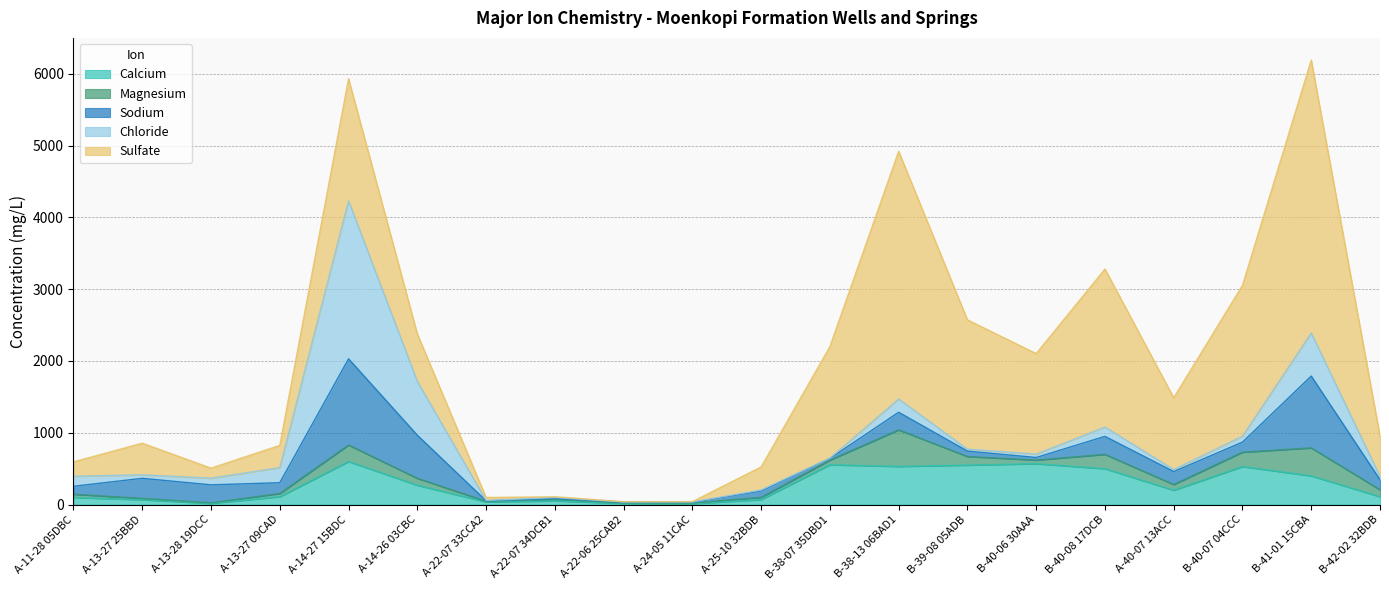

At which label is Magnesium closest to 258?

A-14-27 15BDC